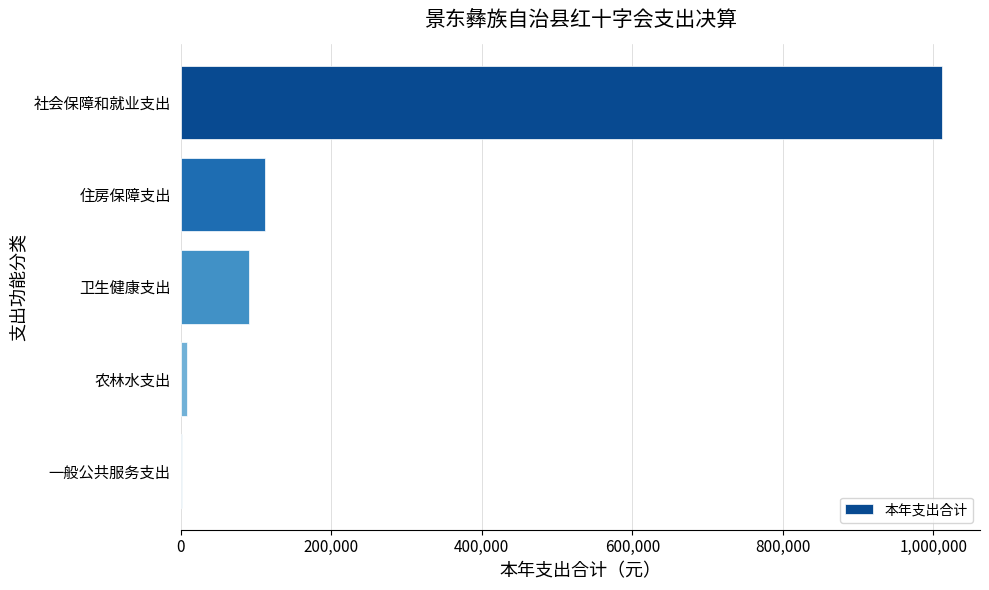

Which label corresponds to the largest value in the chart?

社会保障和就业支出